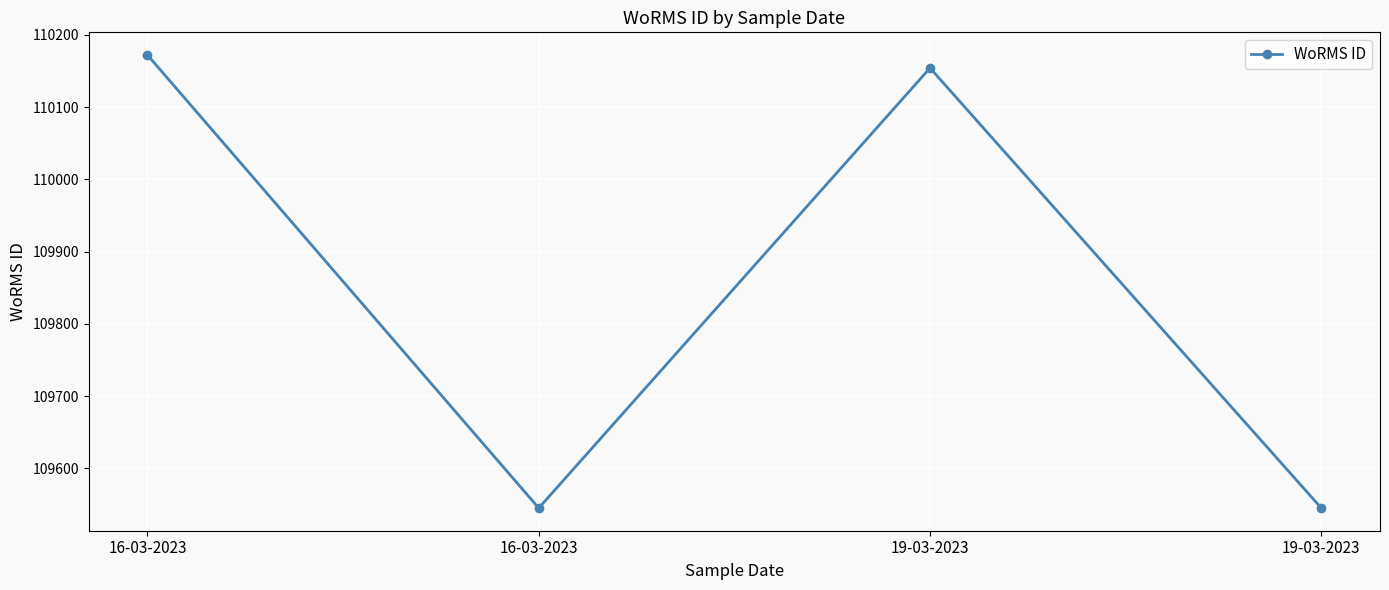

What is the label of the 4th point from the left?

19-03-2023